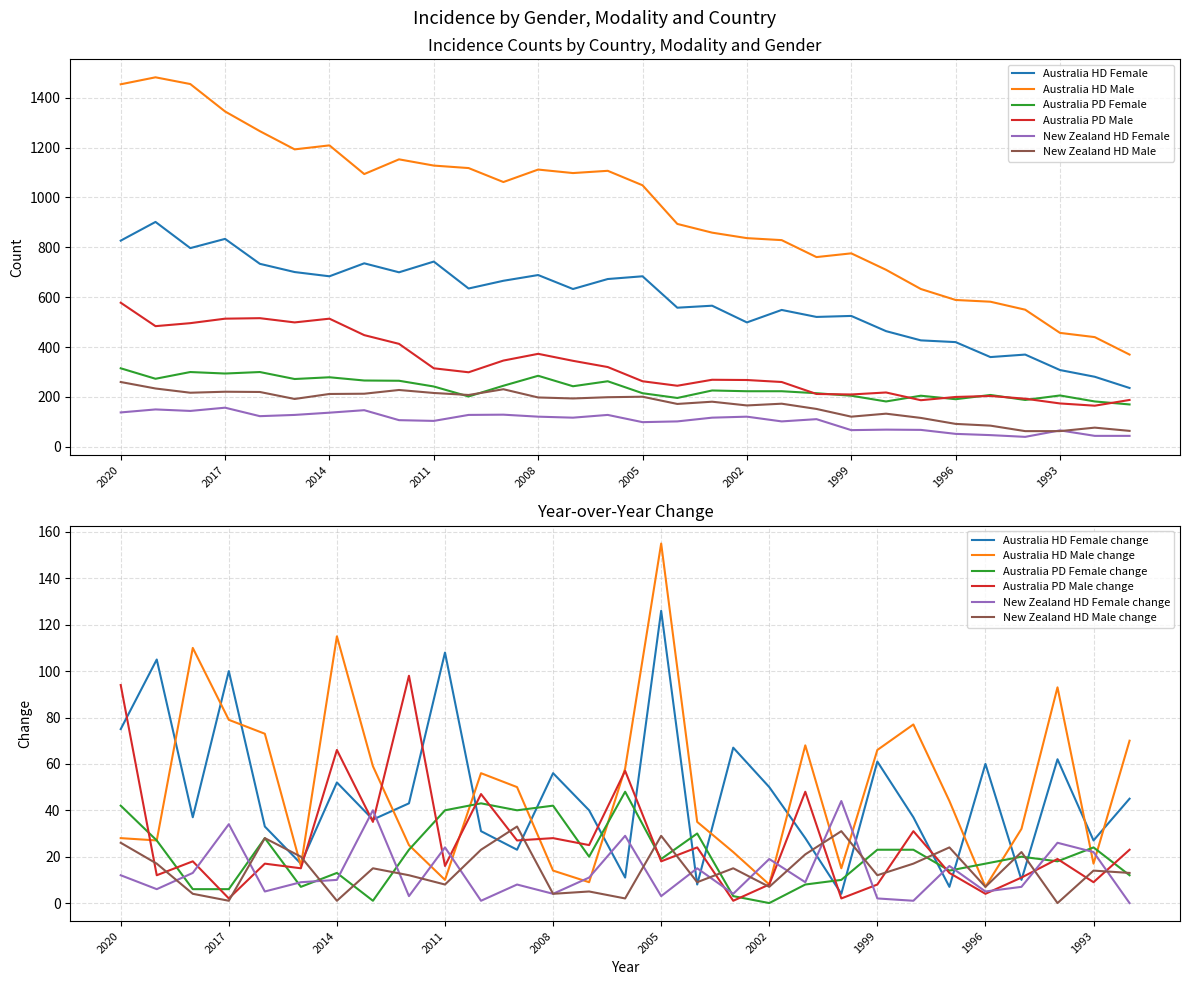

What is the total value across all series at 2002?

2114